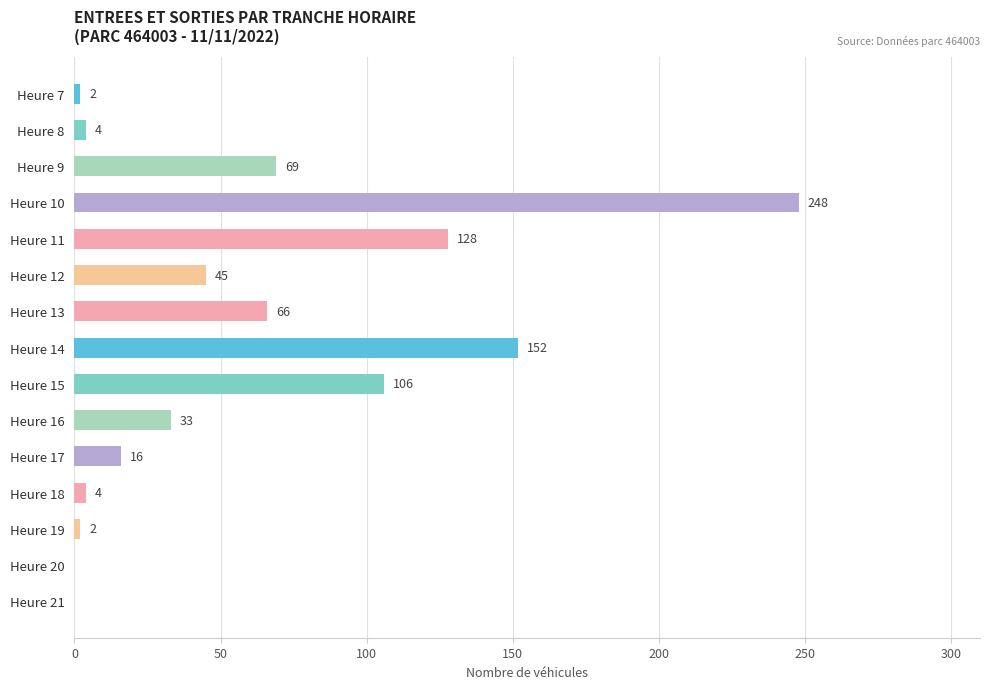

The chart shows a value of 128 at Heure 11. True or false?

True